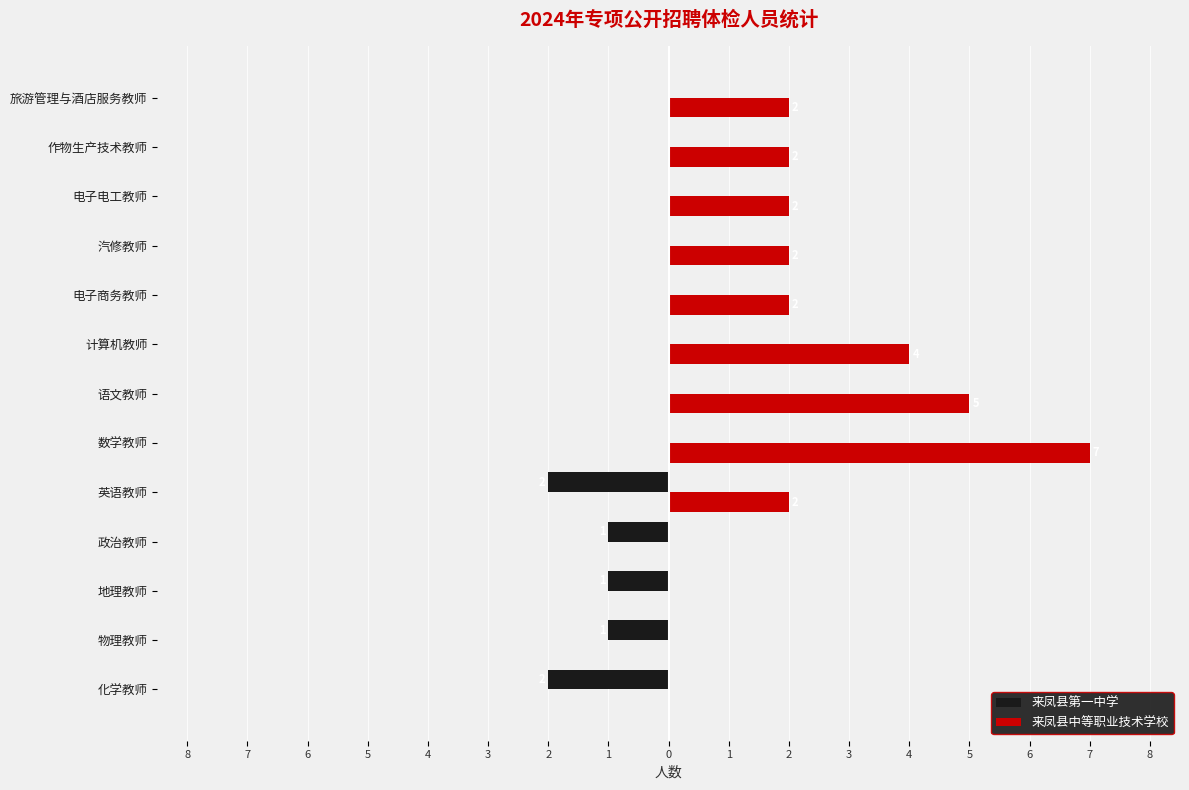

What are all the series names shown in the legend?

来凤县第一中学, 来凤县中等职业技术学校